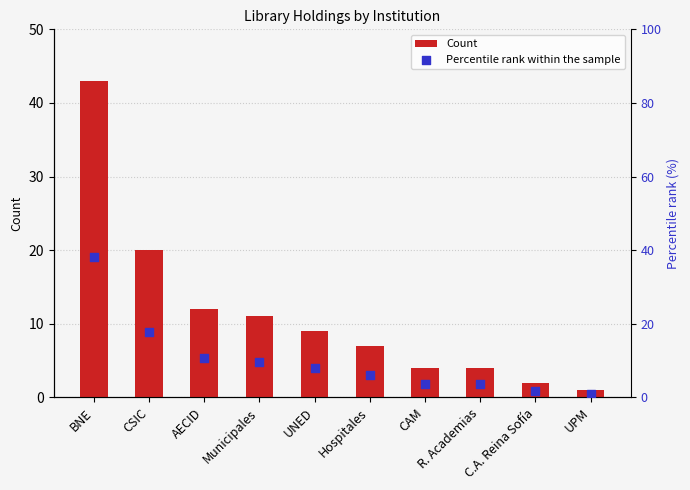

At which category is the sum across all series the highest?

BNE